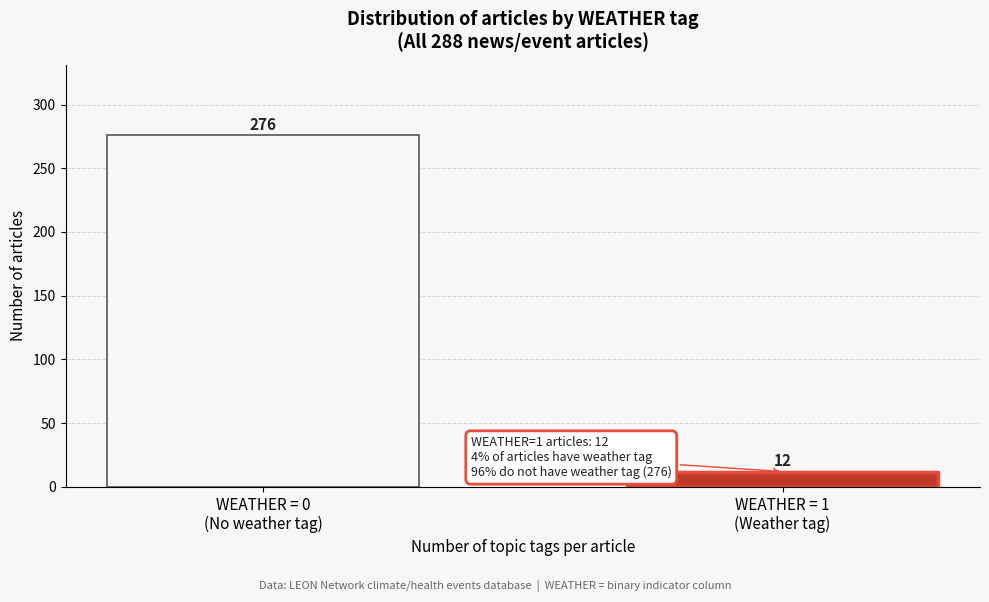

Reading left to right, transcribe all the data shown in this chart.

276	12